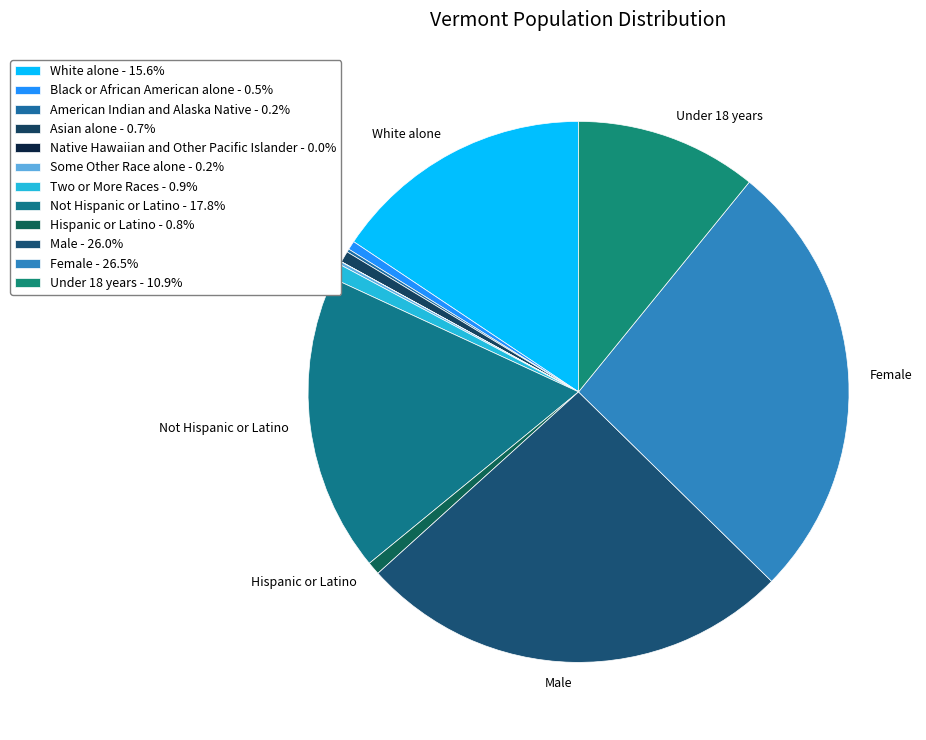

To the nearest percent, what portion does White alone represent?

16%